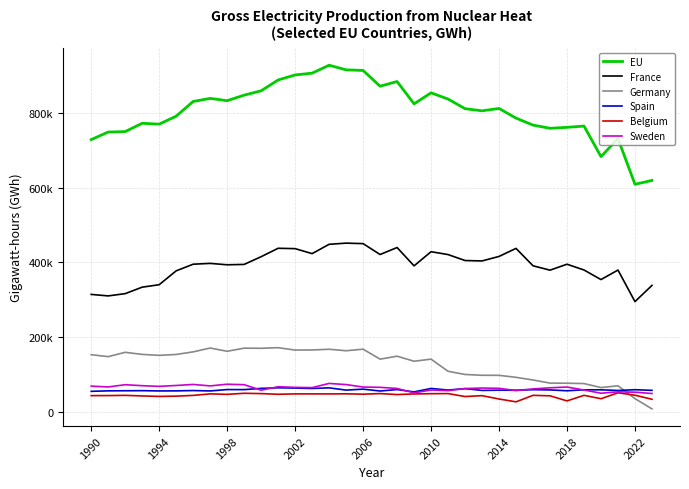

What is the average value of the Sweden series?

63280.6